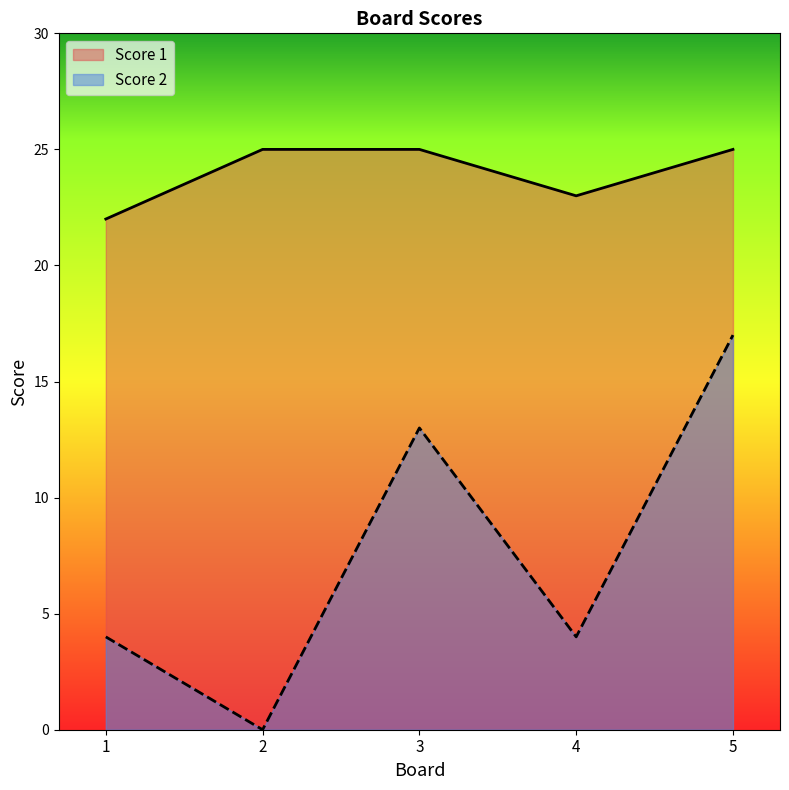

What is the difference between the Score 1 values at 1 and 3?

3